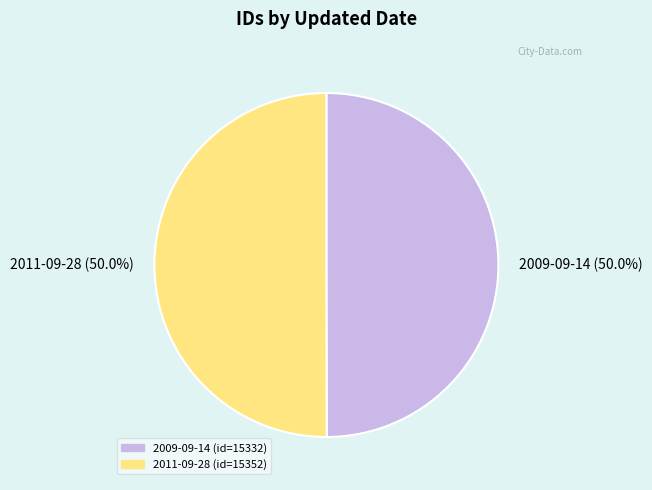

How many segments does this pie chart have?

2